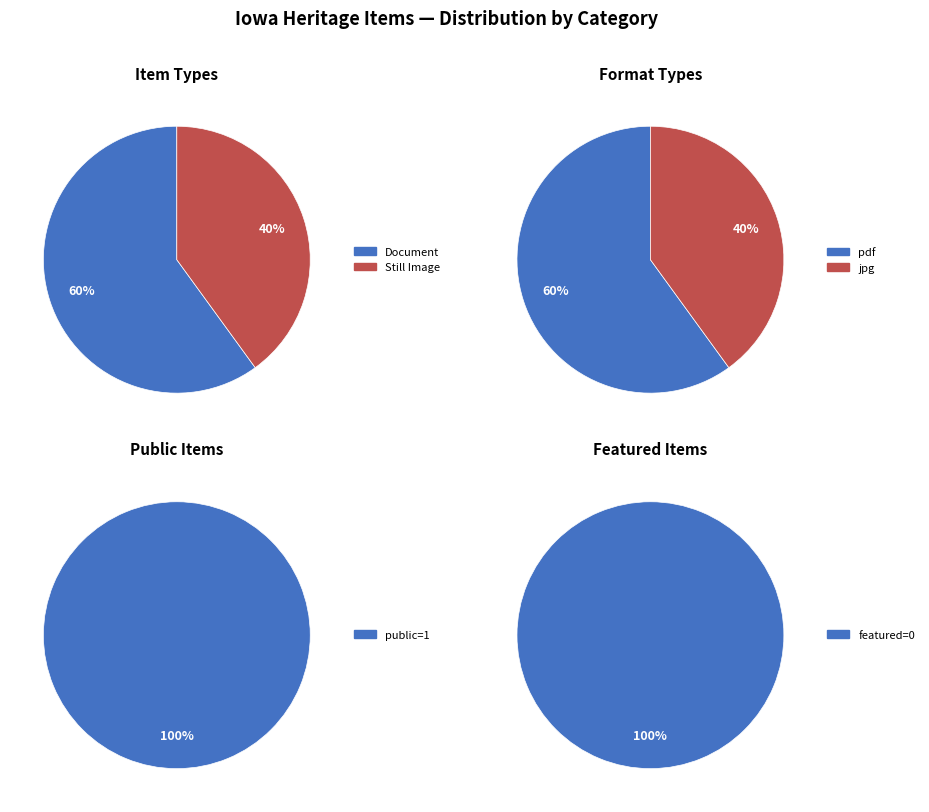

Is it true that 3 is 11% of the pie?

False